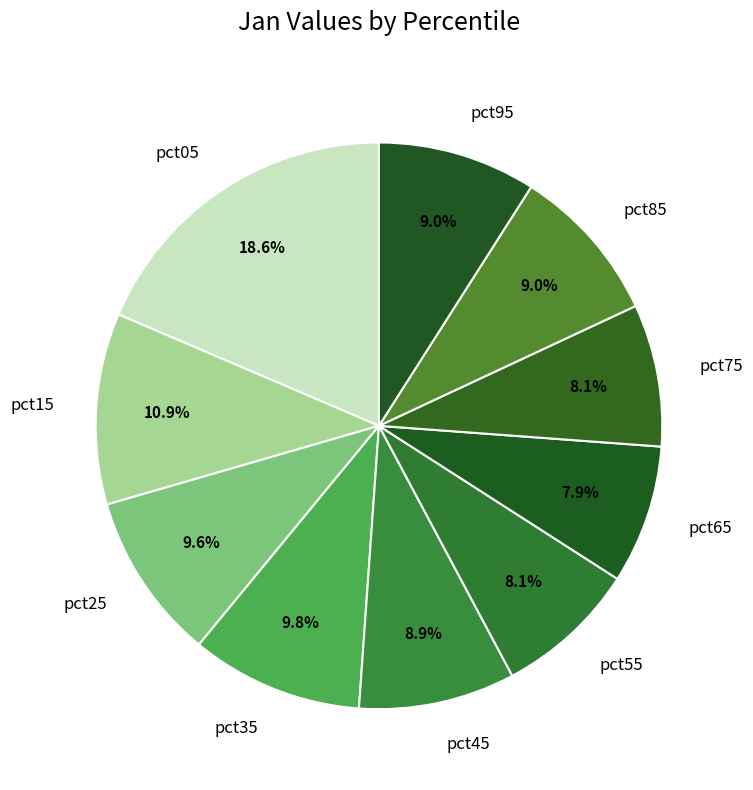

To the nearest percent, what percentage of the pie is pct75?

8%